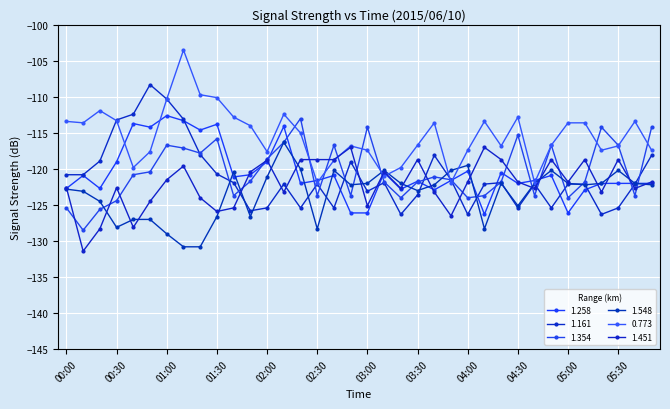

What is the average value of the 1.354 series?

-120.4